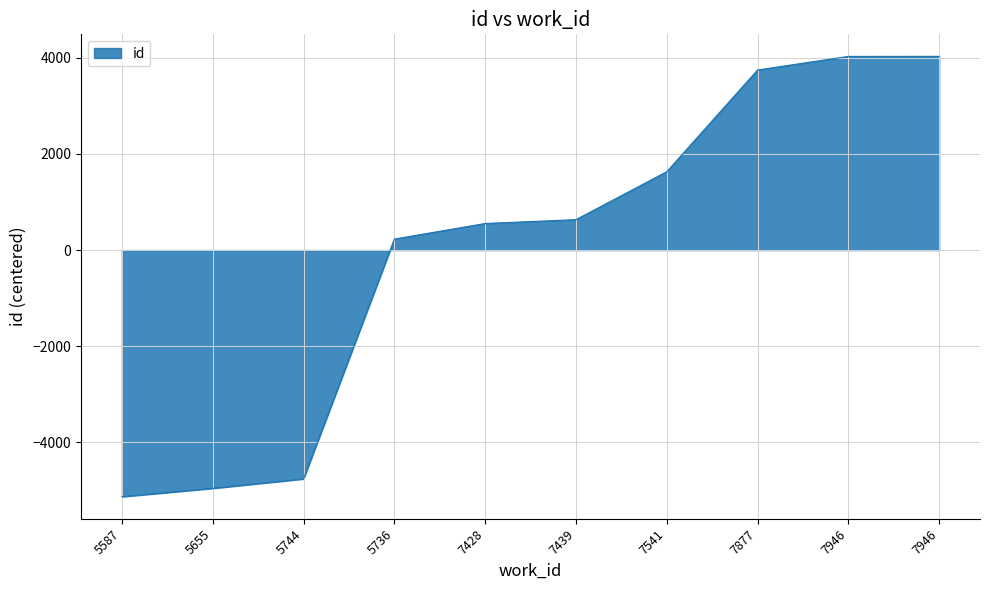

Does the chart display data point markers on the line(s)?

No